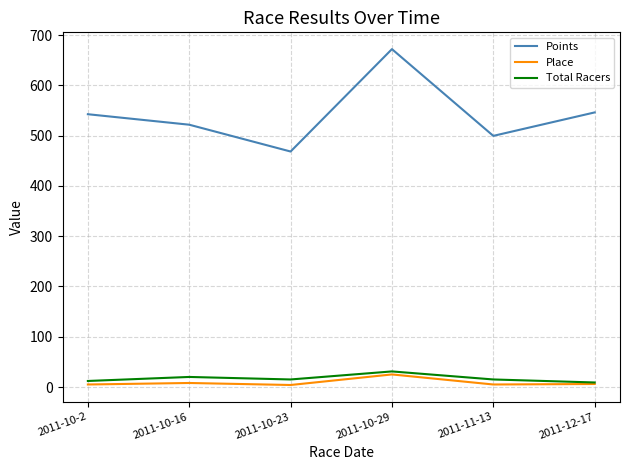

True or false: Points and Total Racers intersect in this chart.

False